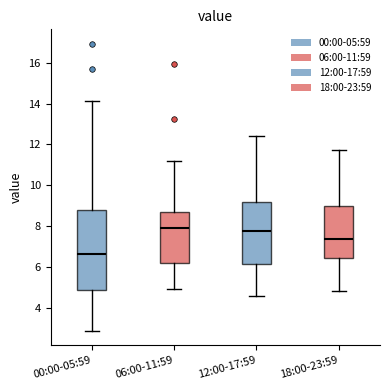

Reading left to right, transcribe this box plot: for each box, give where its median line is, the range the box spans, and where its two whiskers end, as read against the y-axis. The values are not printed on the chart, so give them approximately, as read against the axis.

00:00-05:59: median 6.6, box 5.0 to 8.8, whiskers 3.0 to 14.2
06:00-11:59: median 8.0, box 6.2 to 8.6, whiskers 5.0 to 11.2
12:00-17:59: median 7.8, box 6.2 to 9.2, whiskers 4.6 to 12.4
18:00-23:59: median 7.4, box 6.4 to 9.0, whiskers 4.8 to 11.8